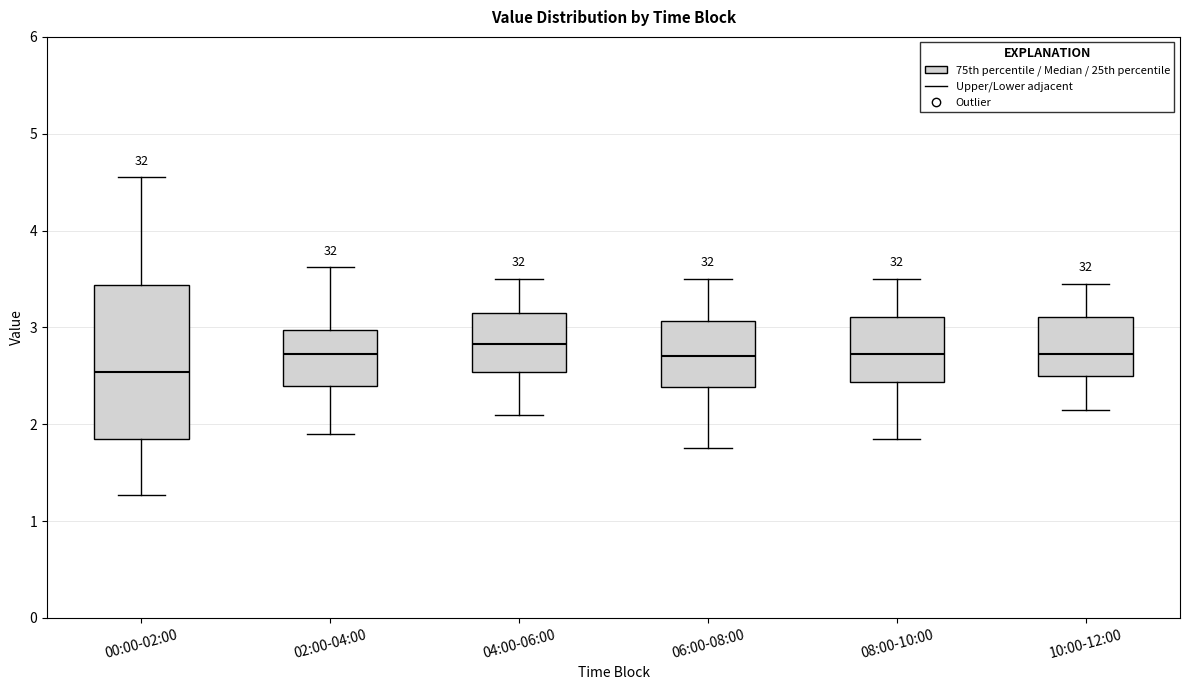

Reading left to right, transcribe this box plot: for each box, give where its median line is, the range the box spans, and where its two whiskers end, as read against the y-axis. The values are not printed on the chart, so give them approximately, as read against the axis.

00:00-02:00: median 2.5, box 1.8 to 3.4, whiskers 1.3 to 4.6
02:00-04:00: median 2.7, box 2.4 to 3.0, whiskers 1.9 to 3.6
04:00-06:00: median 2.8, box 2.5 to 3.2, whiskers 2.1 to 3.5
06:00-08:00: median 2.7, box 2.4 to 3.1, whiskers 1.8 to 3.5
08:00-10:00: median 2.7, box 2.4 to 3.1, whiskers 1.9 to 3.5
10:00-12:00: median 2.7, box 2.5 to 3.1, whiskers 2.2 to 3.5